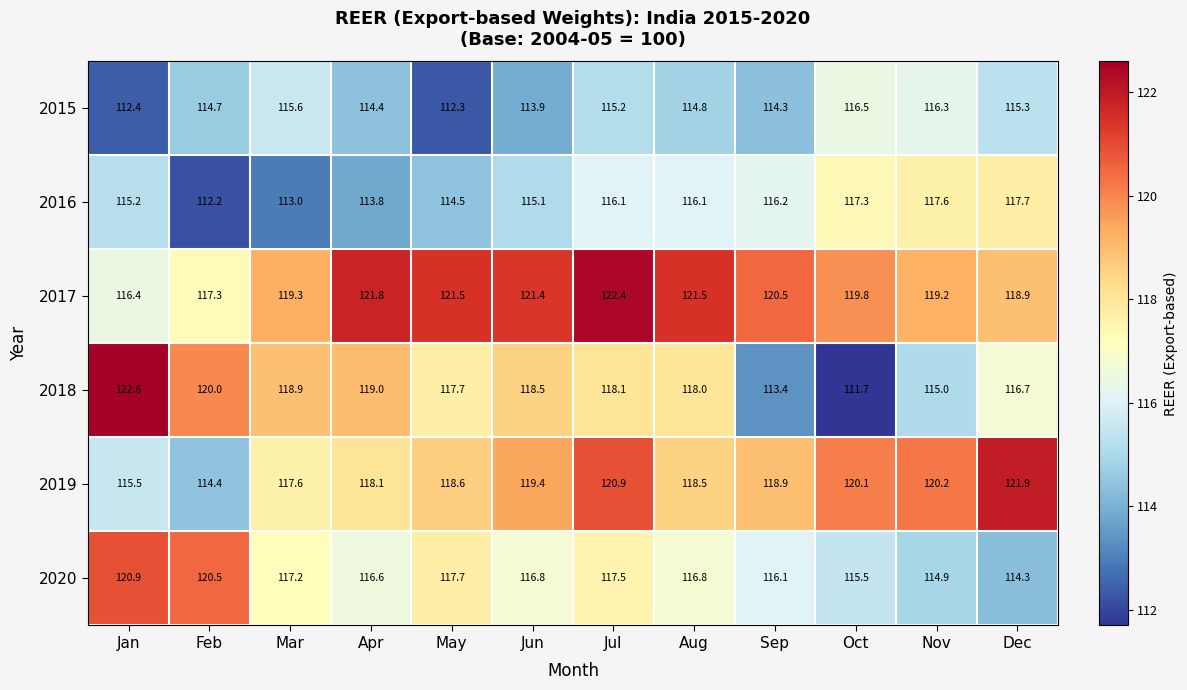

Where does the 2020 series first go above 116?

Jan